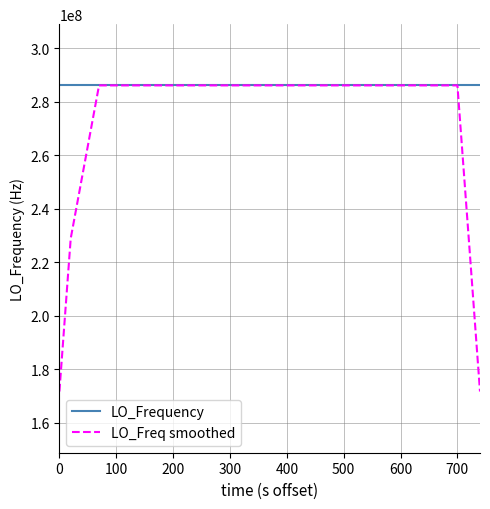

Which series has the widest spread of values?

LO_Freq smoothed